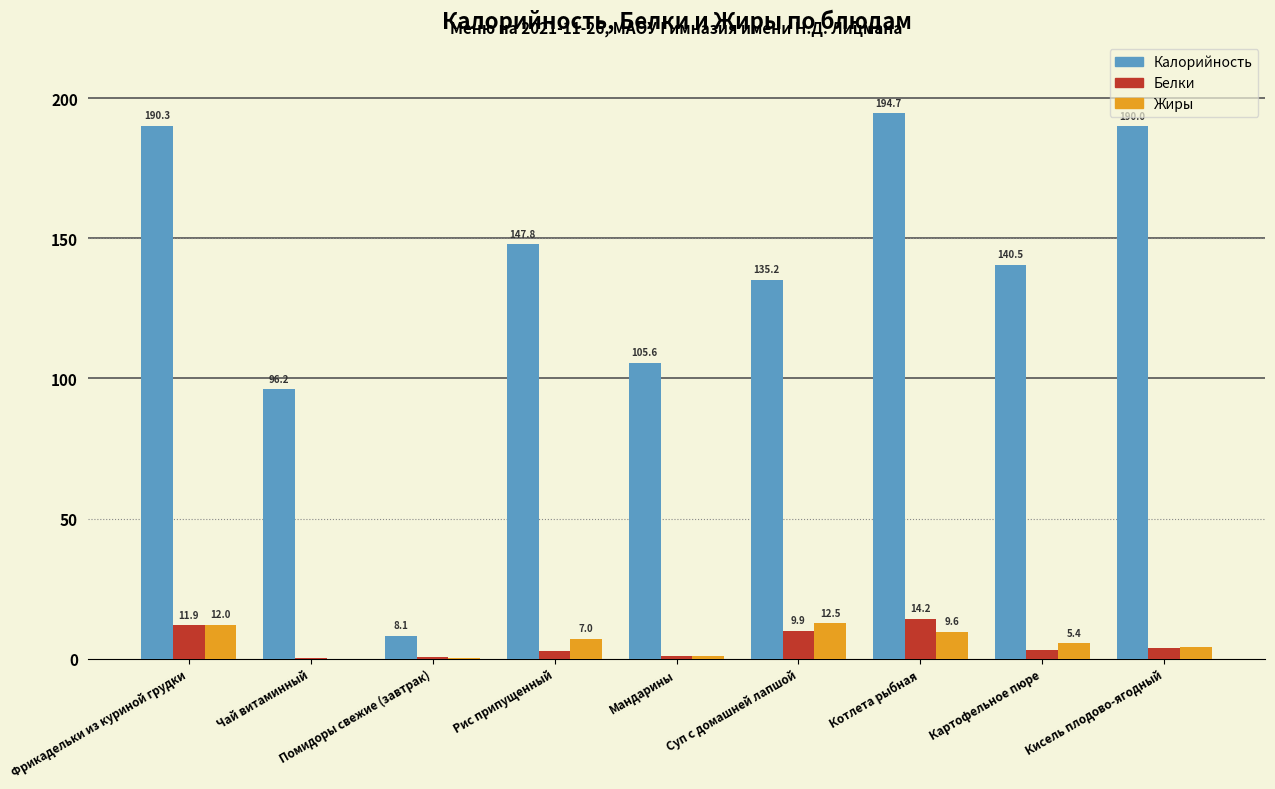

Which category has the highest value across all series?

Котлета рыбная